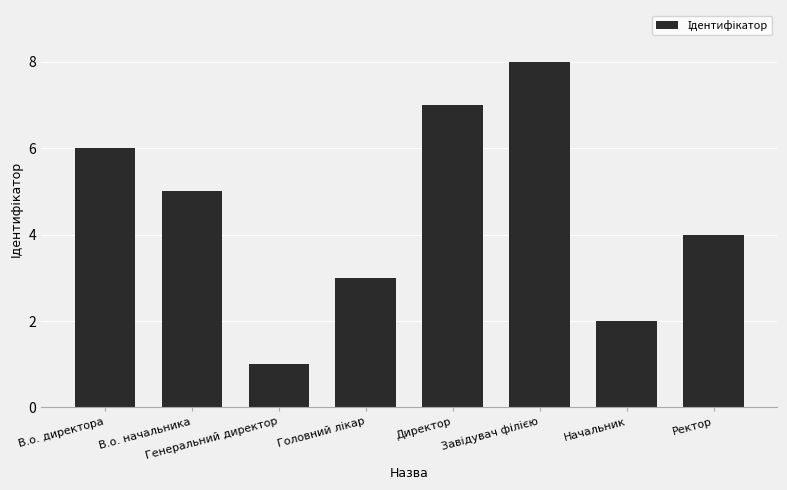

What is the maximum value shown in the chart?

8